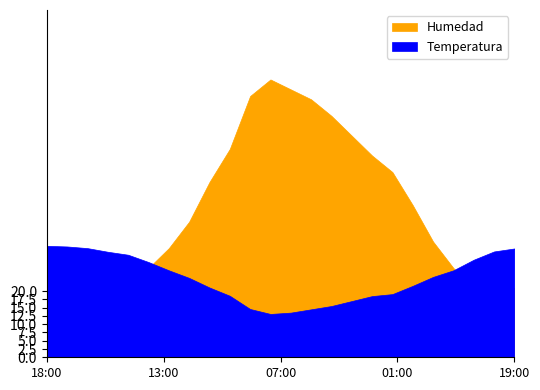

Which series has the widest spread of values?

Humedad